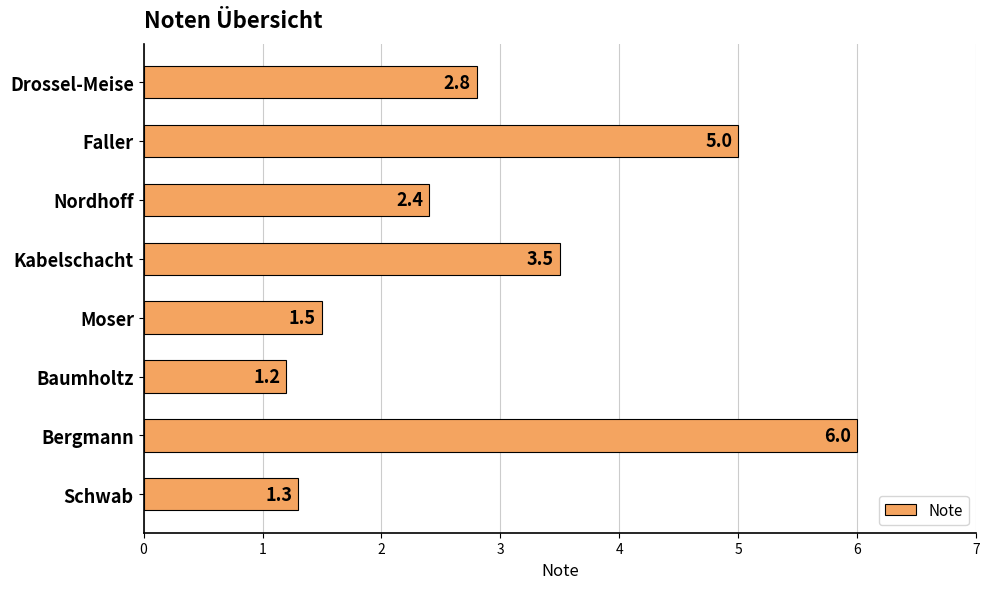

What is the sum of all values?

23.7